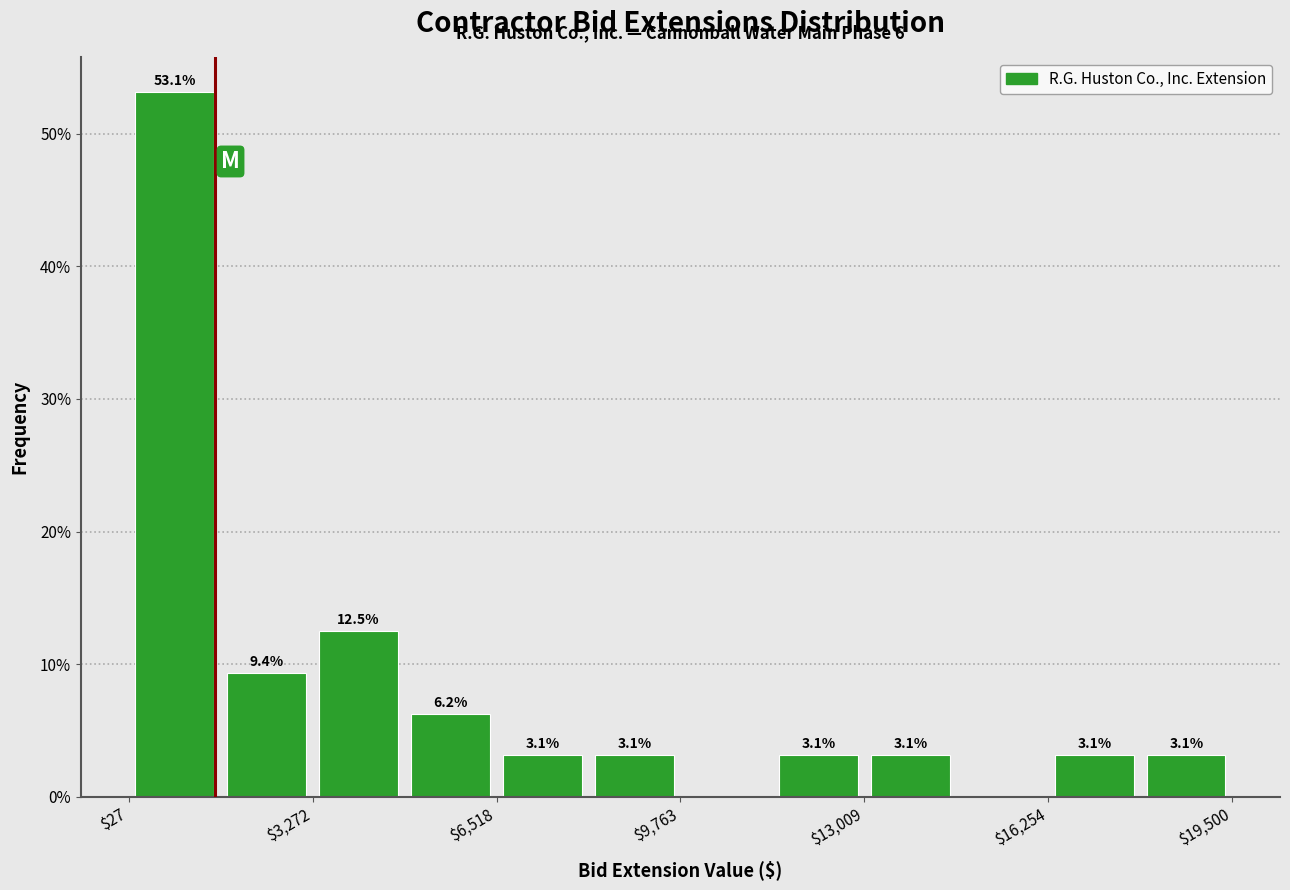

Around what value on the x-axis is the tallest bar? Give the approximate position of its centre, as read against the axis.

1000